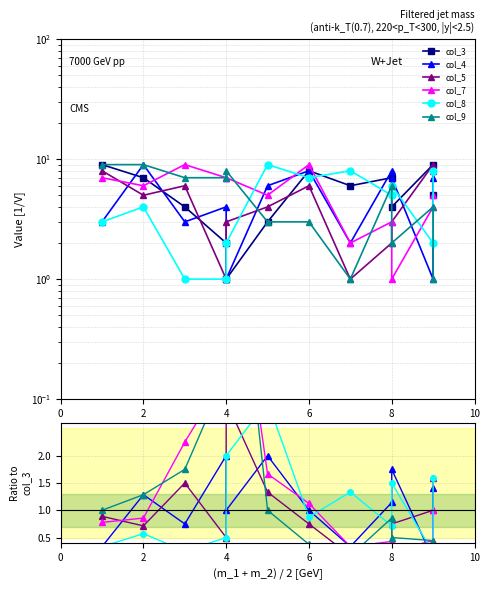

Which series has the widest spread of values?

col_3